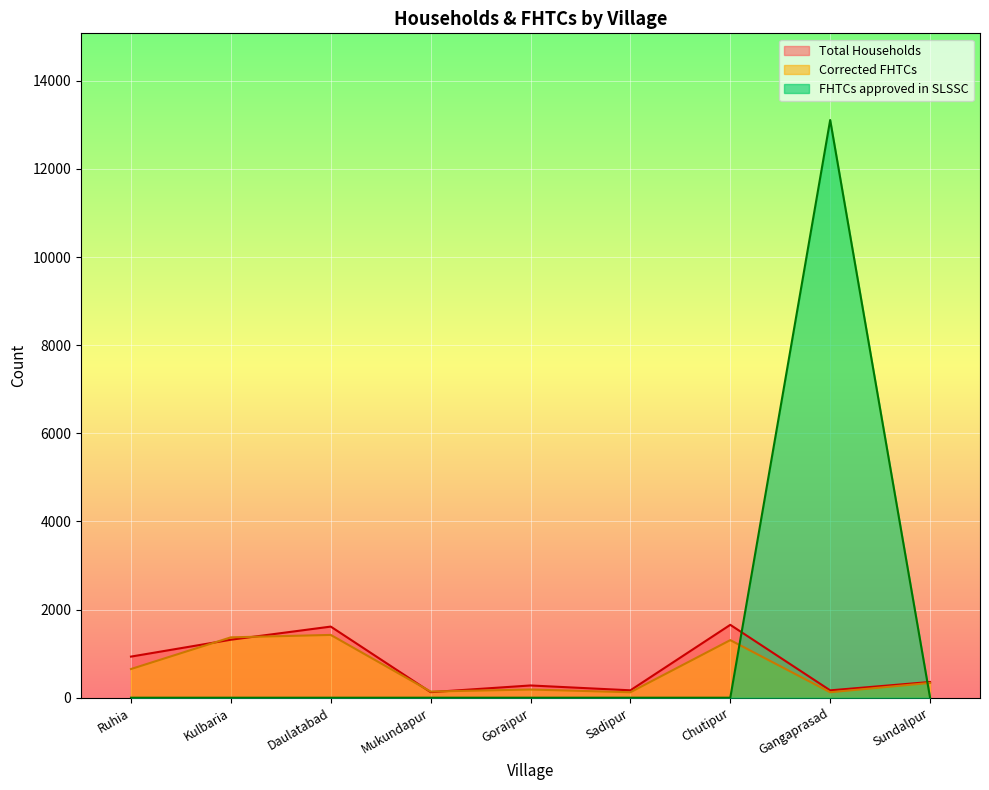

True or false: Corrected FHTCs has a value of 124 at Gangaprasad.

True